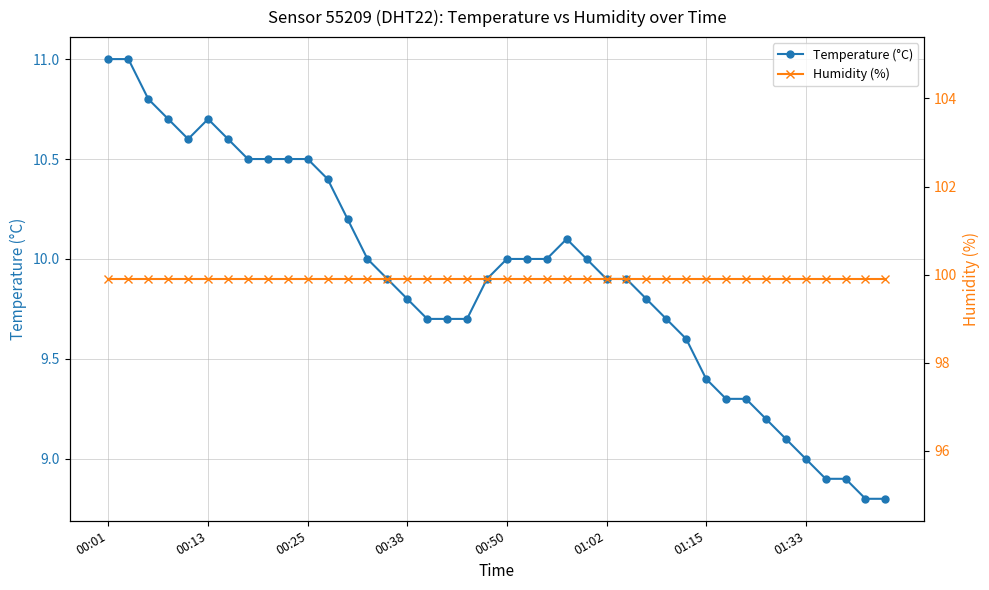

What is the sum of the Temperature (°C) values at 00:01 and 26?

20.9